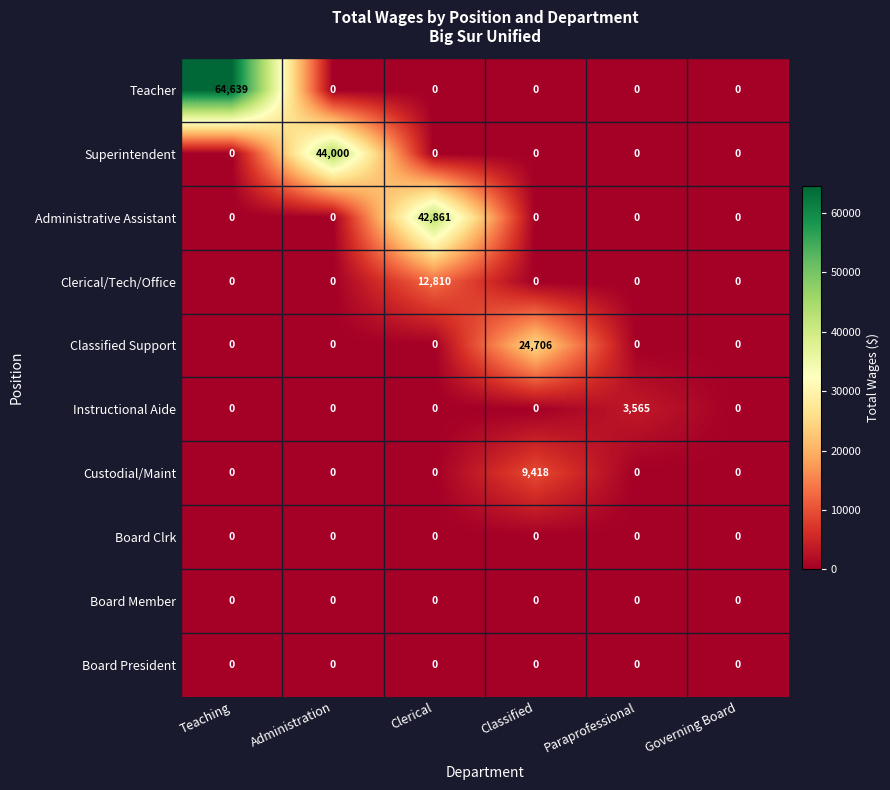

At which category is the sum across all series the highest?

Teaching